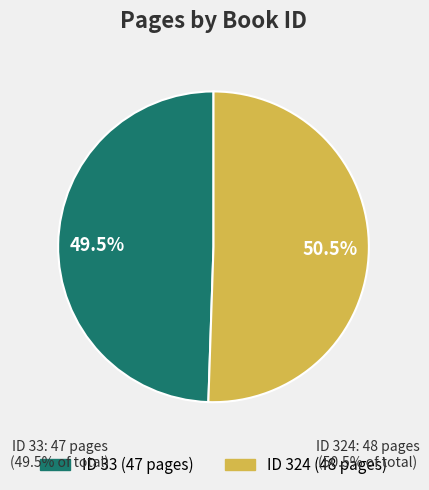

How many segments does this pie chart have?

2